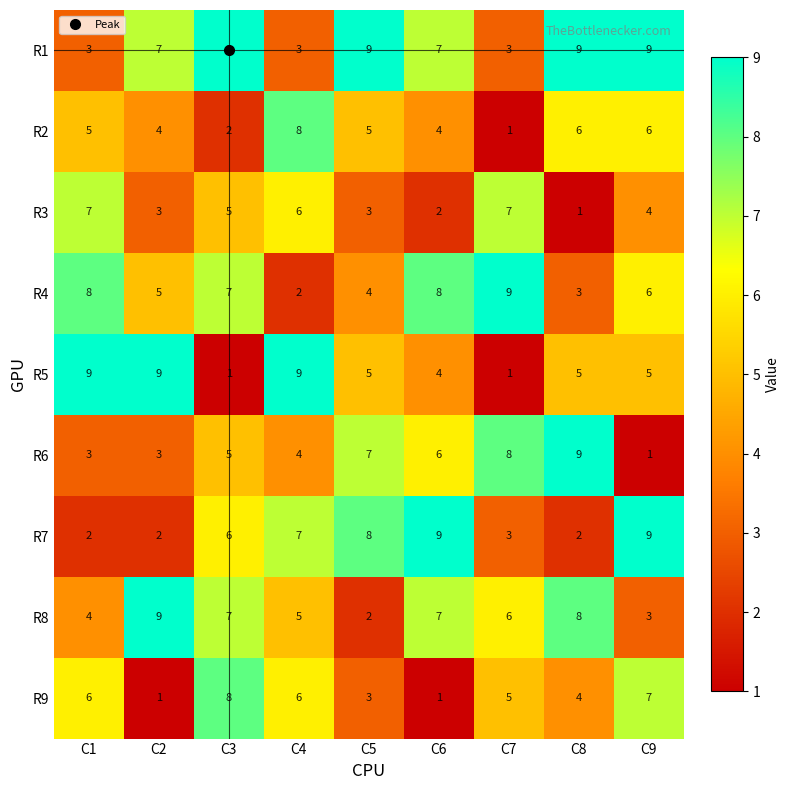

Which series has the largest total across all categories?

R1